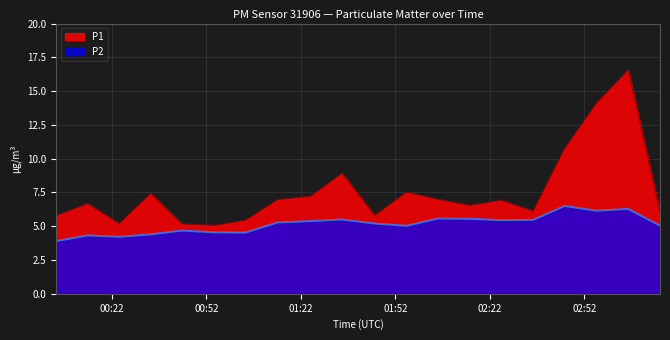

Where is P1 nearest to the value 10?

2023-08-24T02:45:45